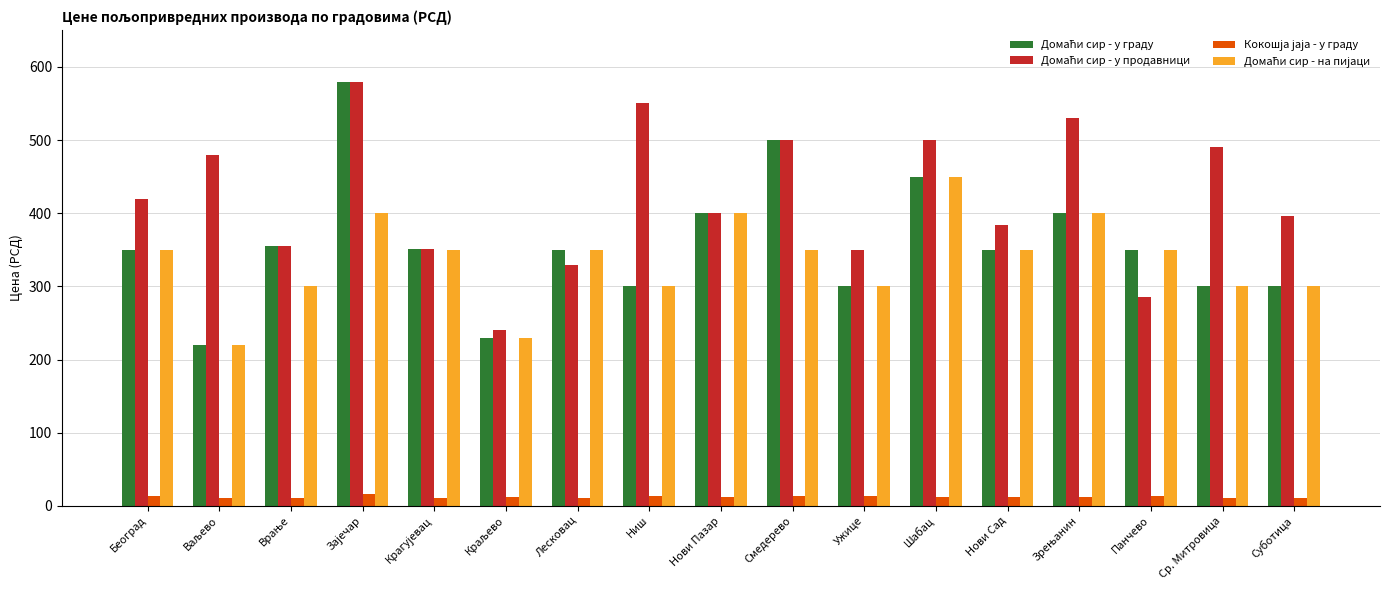

What is the maximum value shown in the chart?

580.0